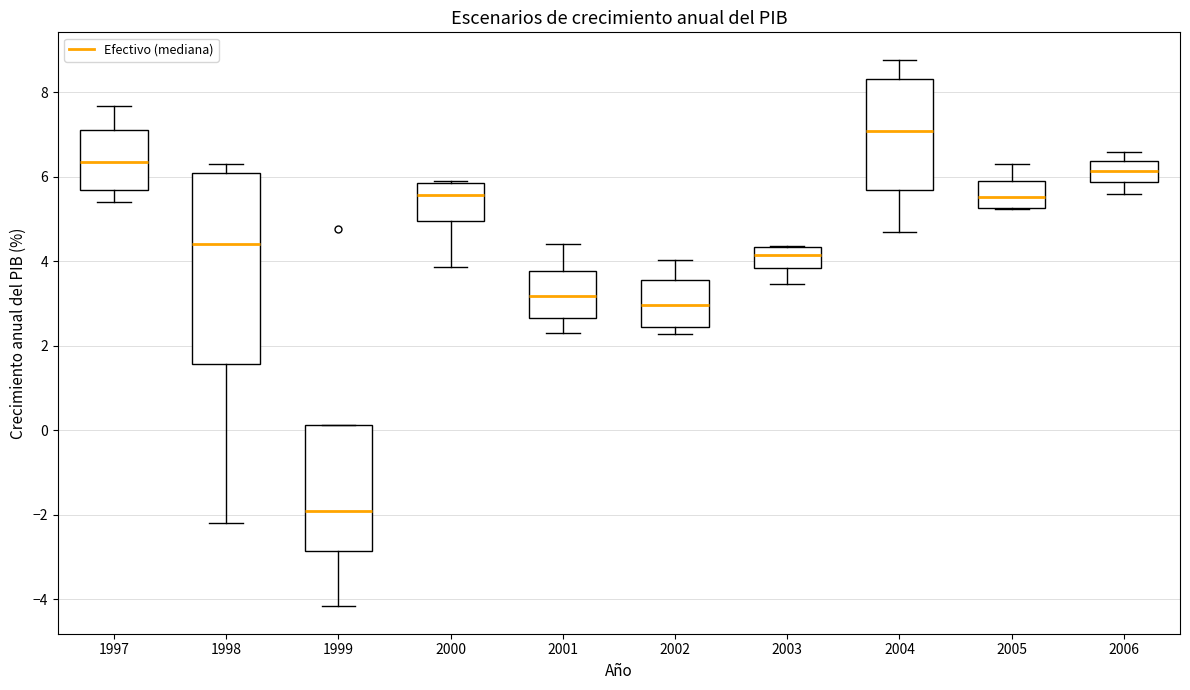

Comparing the boxes themselves (not the whiskers), which one is the tallest?

1998